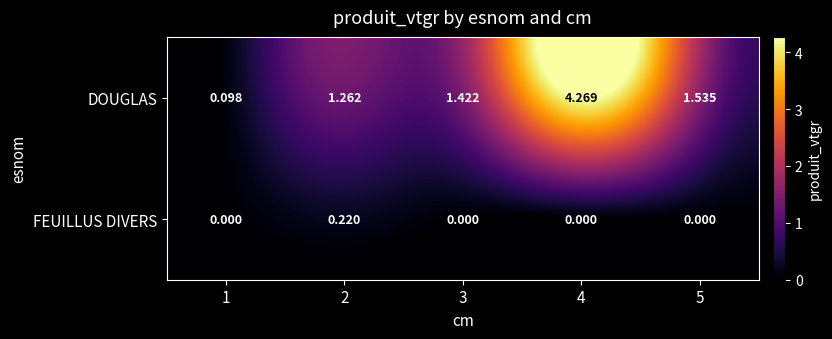

Count the number of data series in this chart.

2